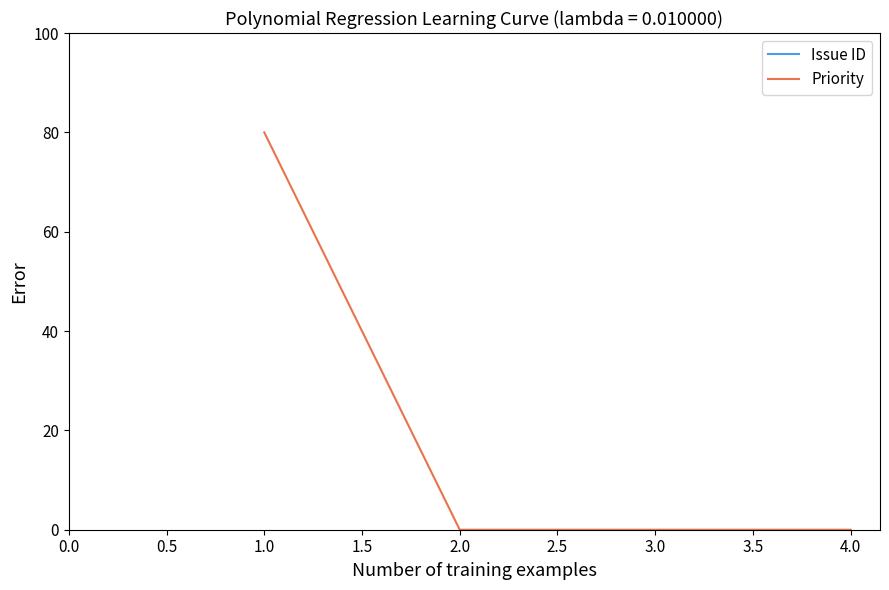

True or false: Issue ID and Priority cross at least once.

False